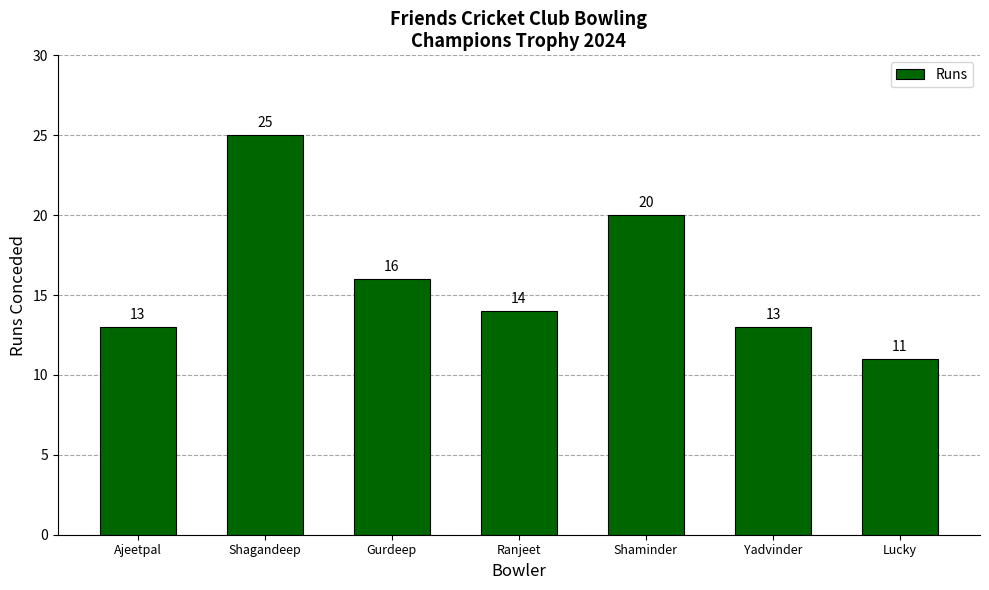

Between Yadvinder and Ranjeet, which is larger?

Ranjeet